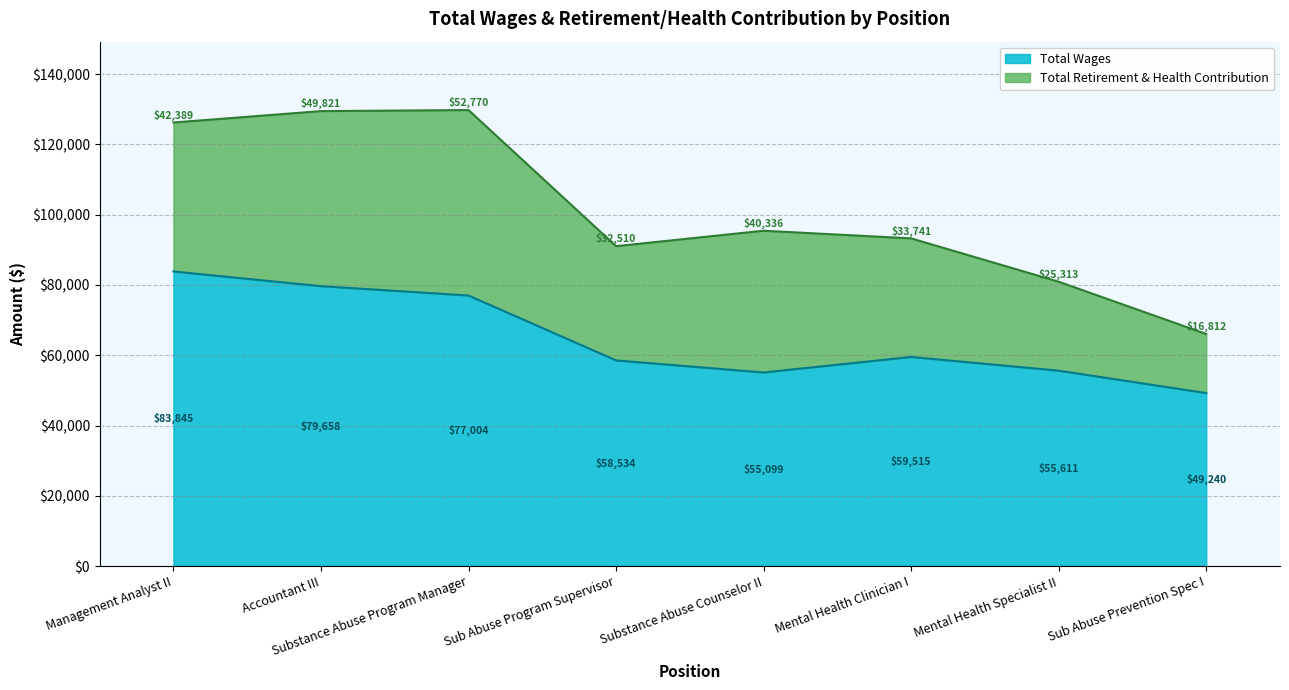

What is the minimum value shown in the chart?

49240